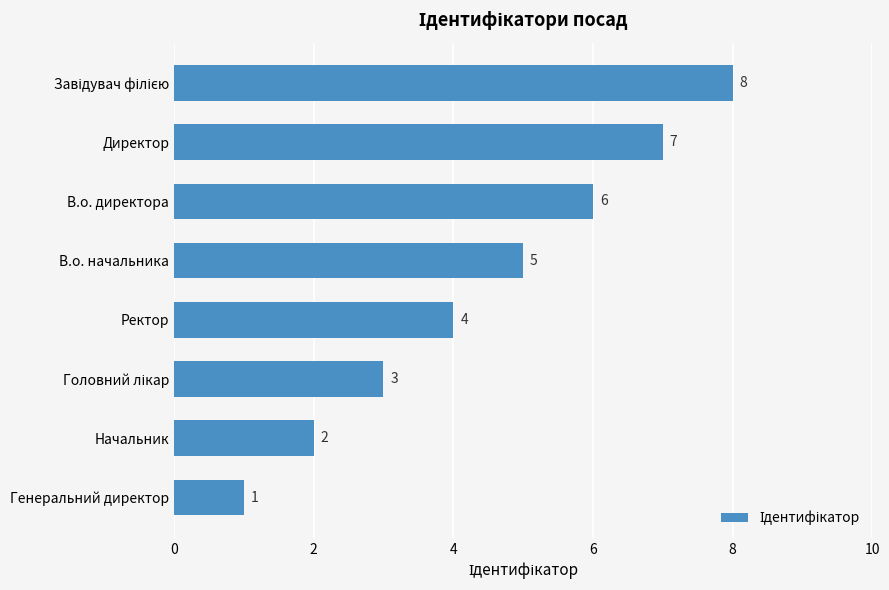

What is the change in value from Начальник to Ректор?

+2